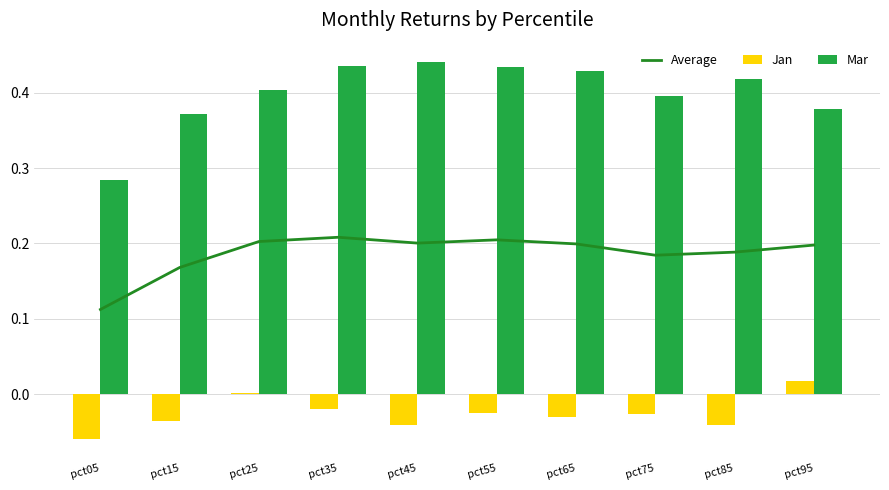

What is the minimum value for Mar?

0.3